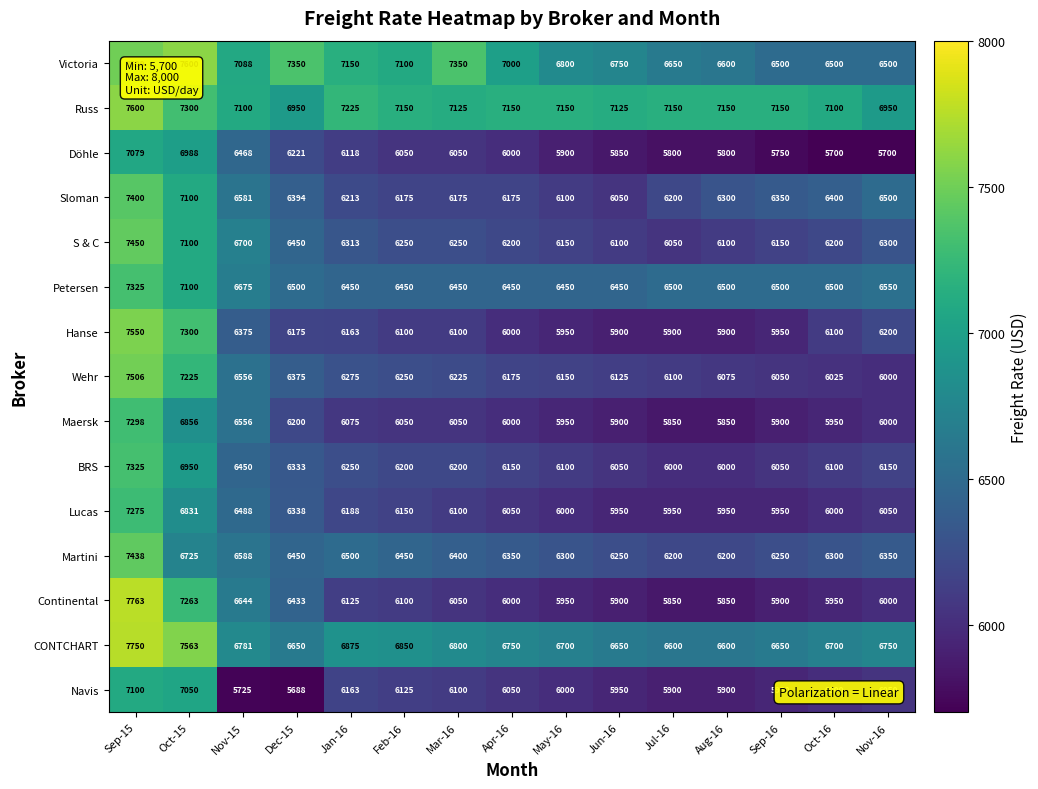

How many data points in CONTCHART are less than 6750?

7